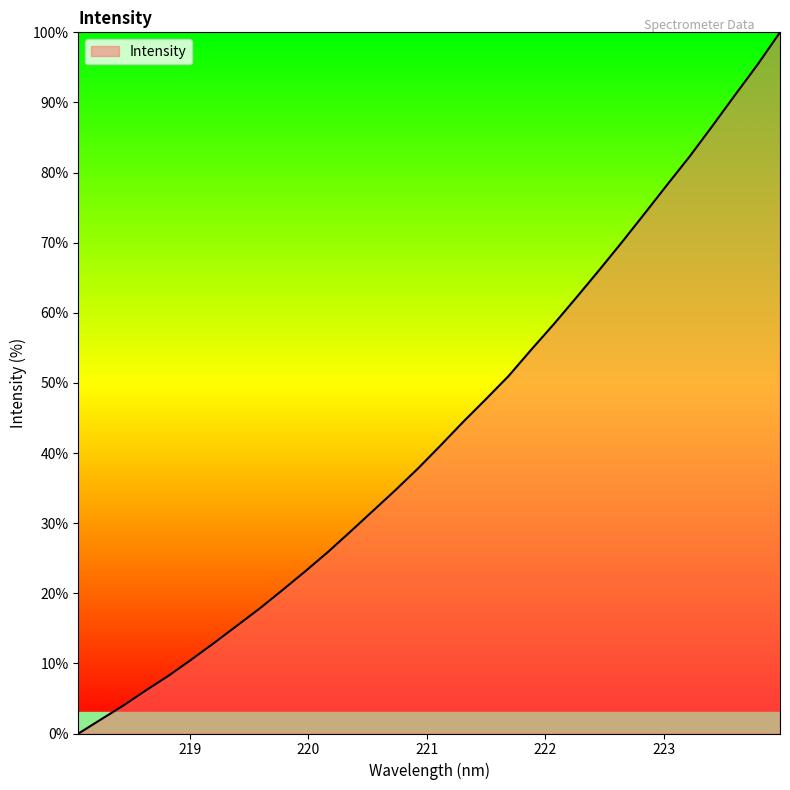

Does the chart display data point markers on the line(s)?

No